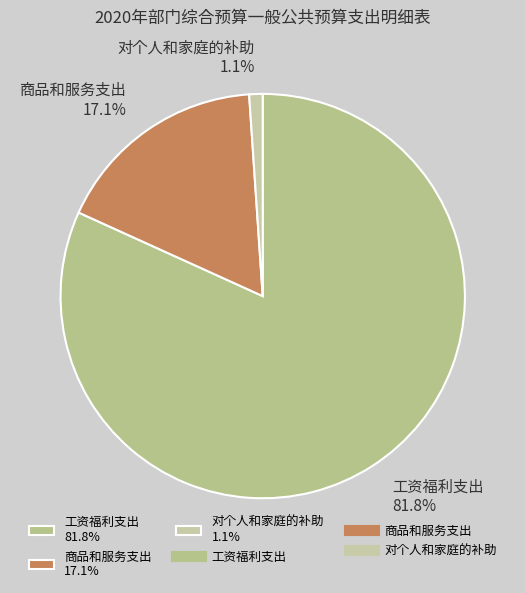

Combined, do 商品和服务支出 and 对个人和家庭的补助 account for over 50%?

No